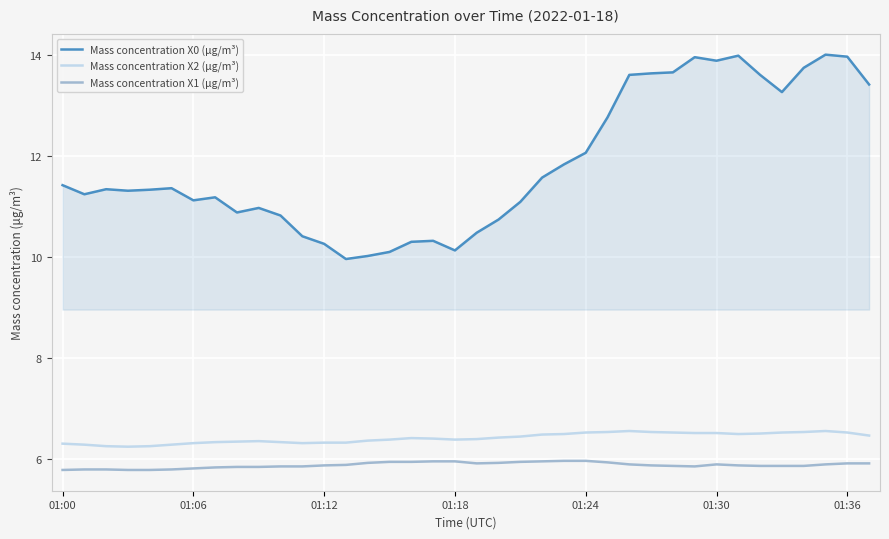

True or false: Mass concentration X1 (μg/m³) and Mass concentration X0 (μg/m³) intersect in this chart.

False